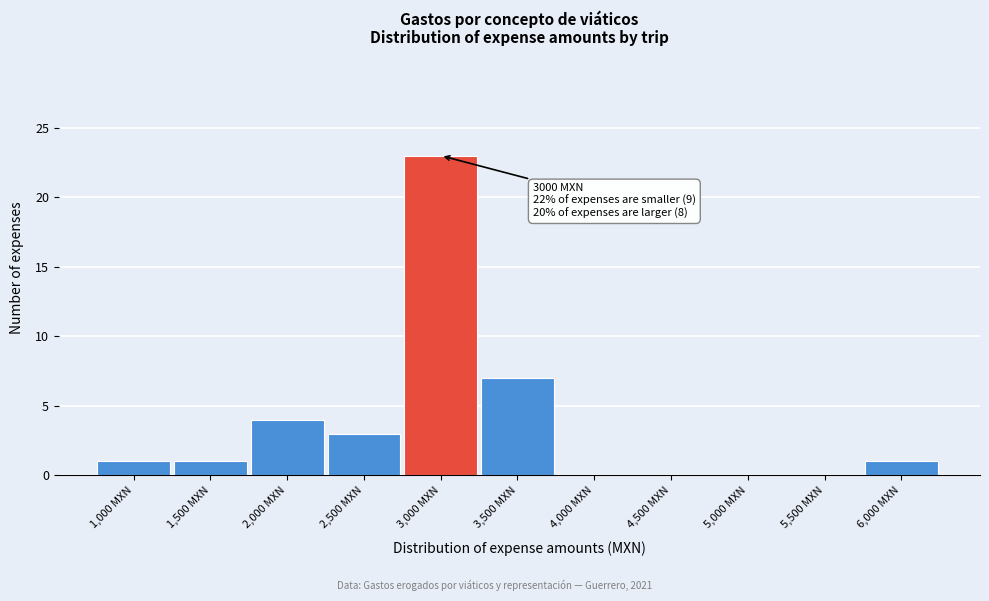

Reading left to right, transcribe all the data shown in this chart.

1,000 MXN=1	1,500 MXN=1	2,000 MXN=4	2,500 MXN=3	3,000 MXN=23	3,500 MXN=7	4,000 MXN=0	4,500 MXN=0	5,000 MXN=0	5,500 MXN=0	6,000 MXN=1